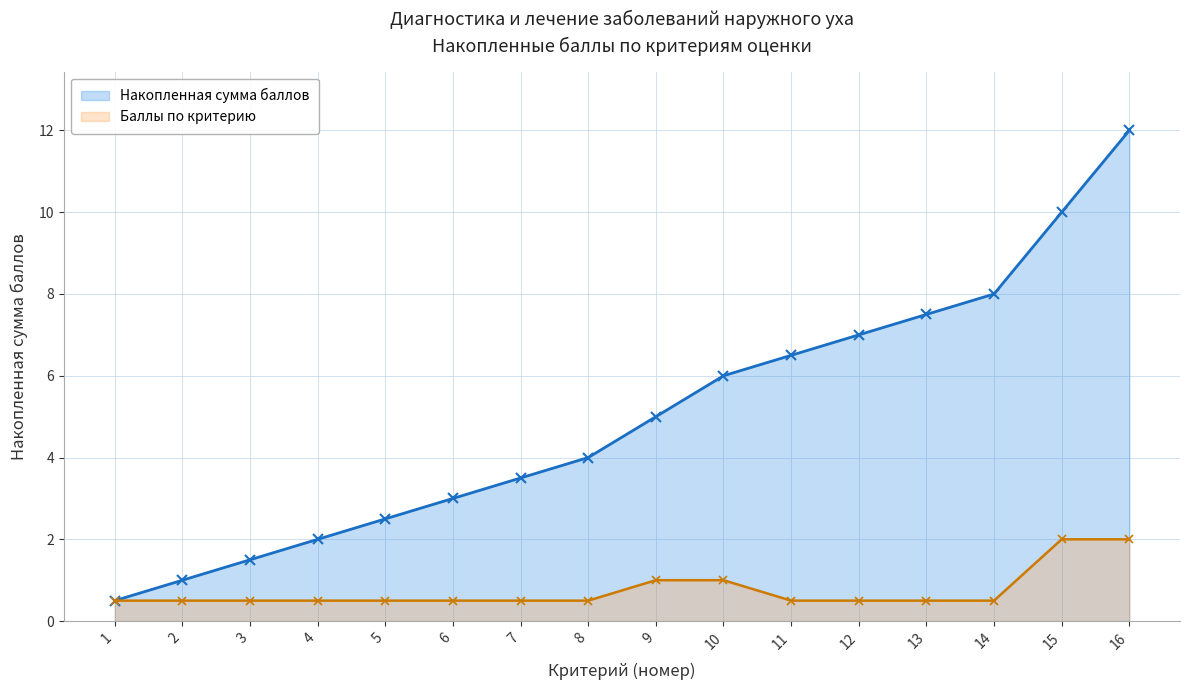

How many lines are shown in the chart?

2